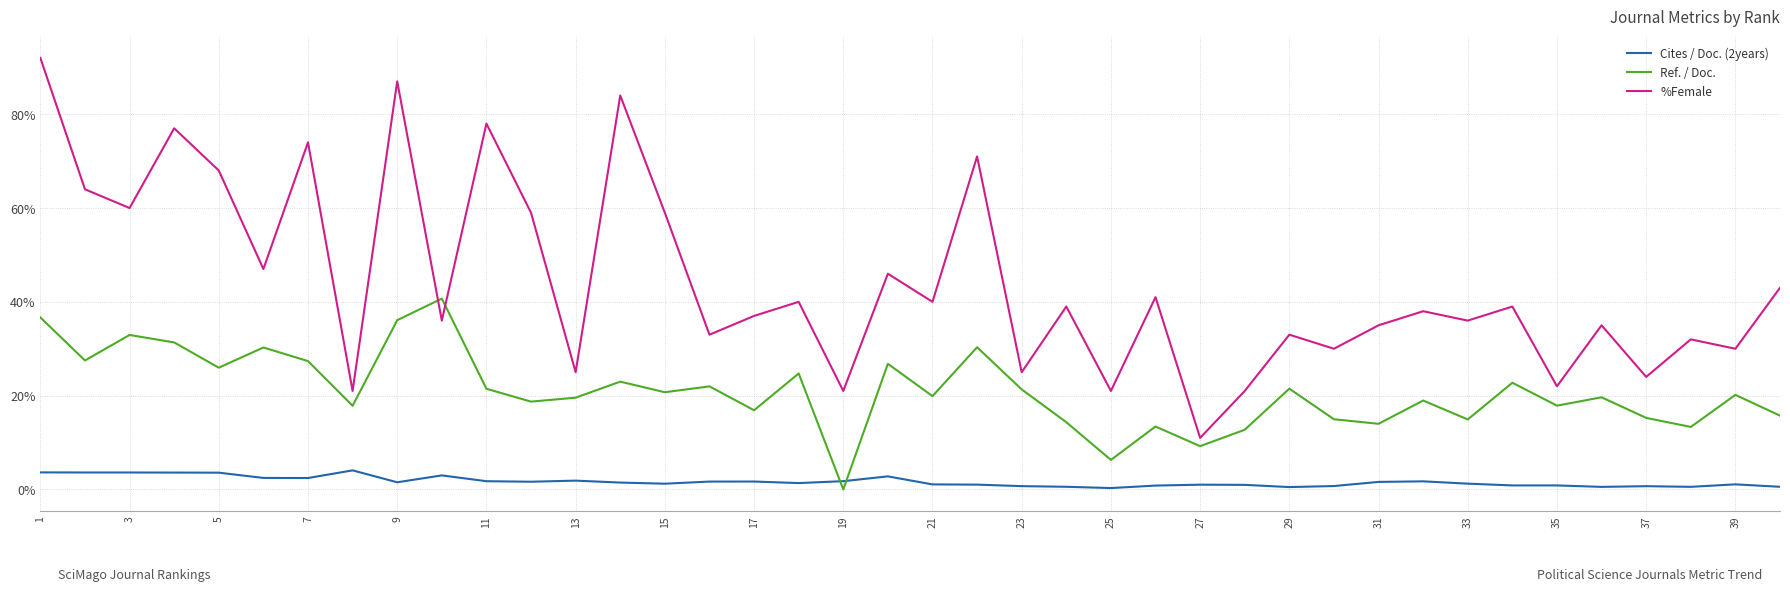

True or false: %Female and Cites / Doc. (2years) cross at least once.

False